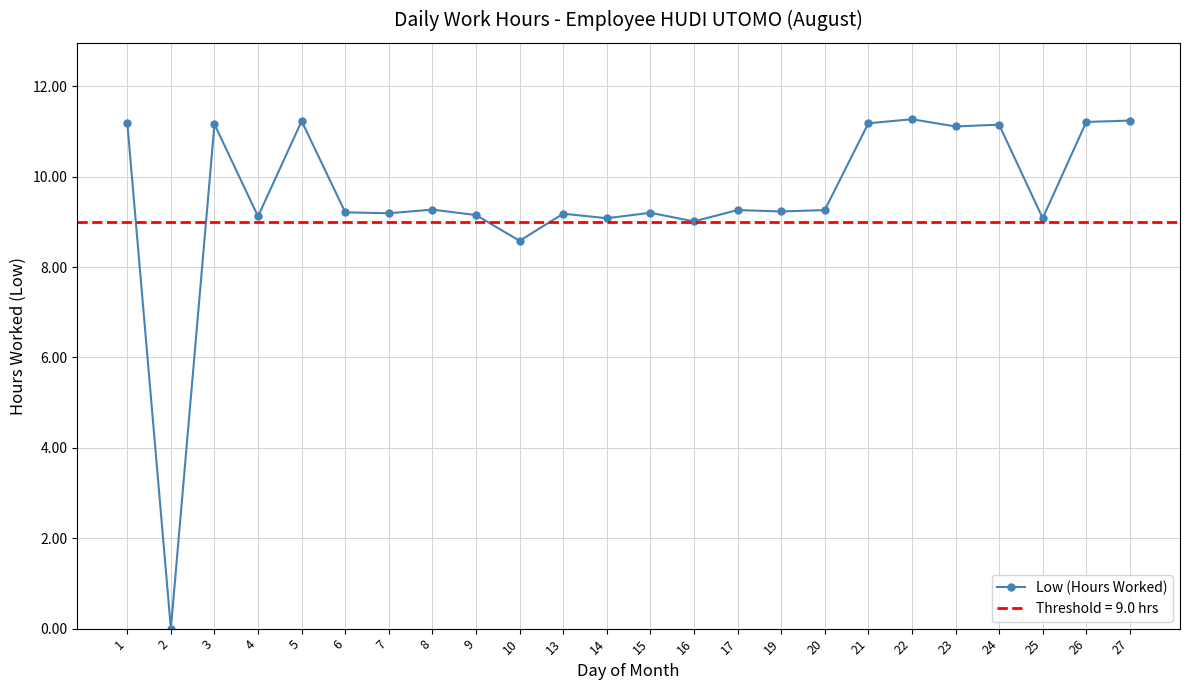

At which label does the data first exceed 9?

1